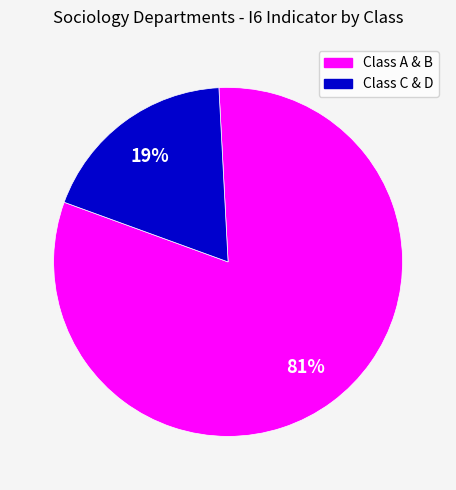

To the nearest percent, what is the average slice percentage?

50%